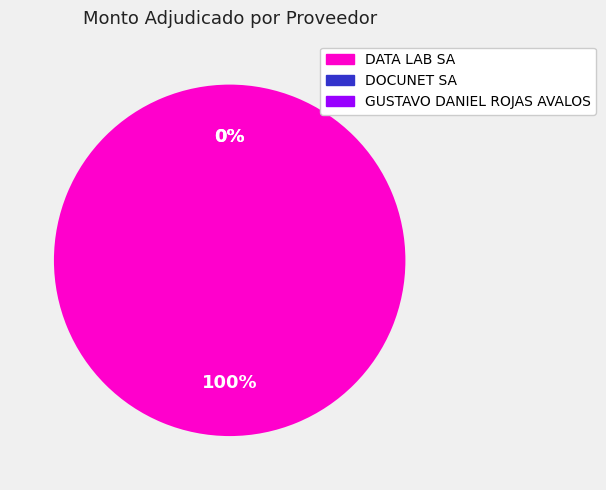

Do GUSTAVO DANIEL ROJAS AVALOS and DOCUNET SA together represent more than half of the pie?

No